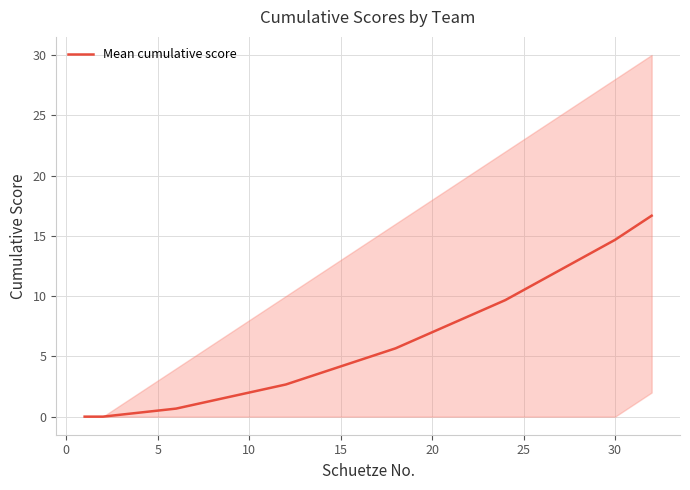

True or false: the data has more than 2 interior local peaks.

False